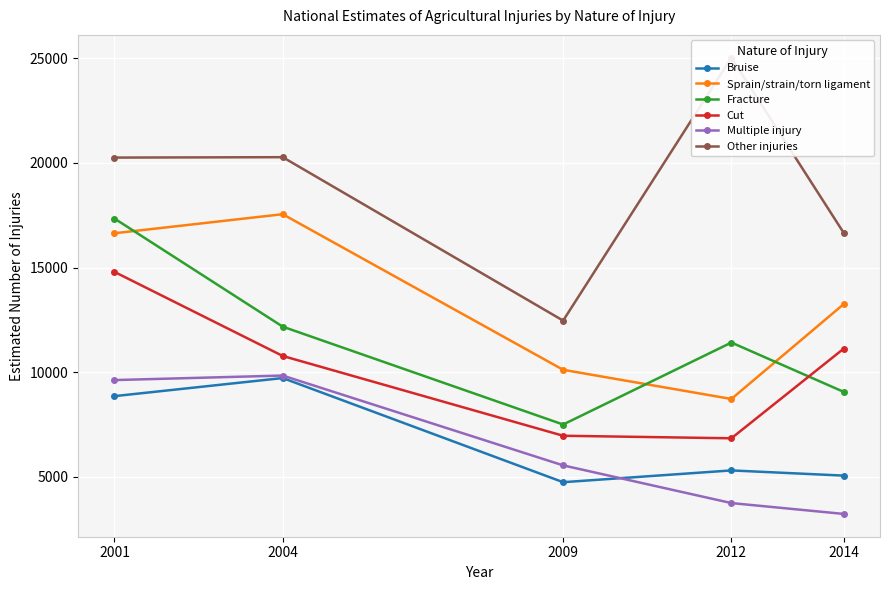

How many series are shown in this chart?

6